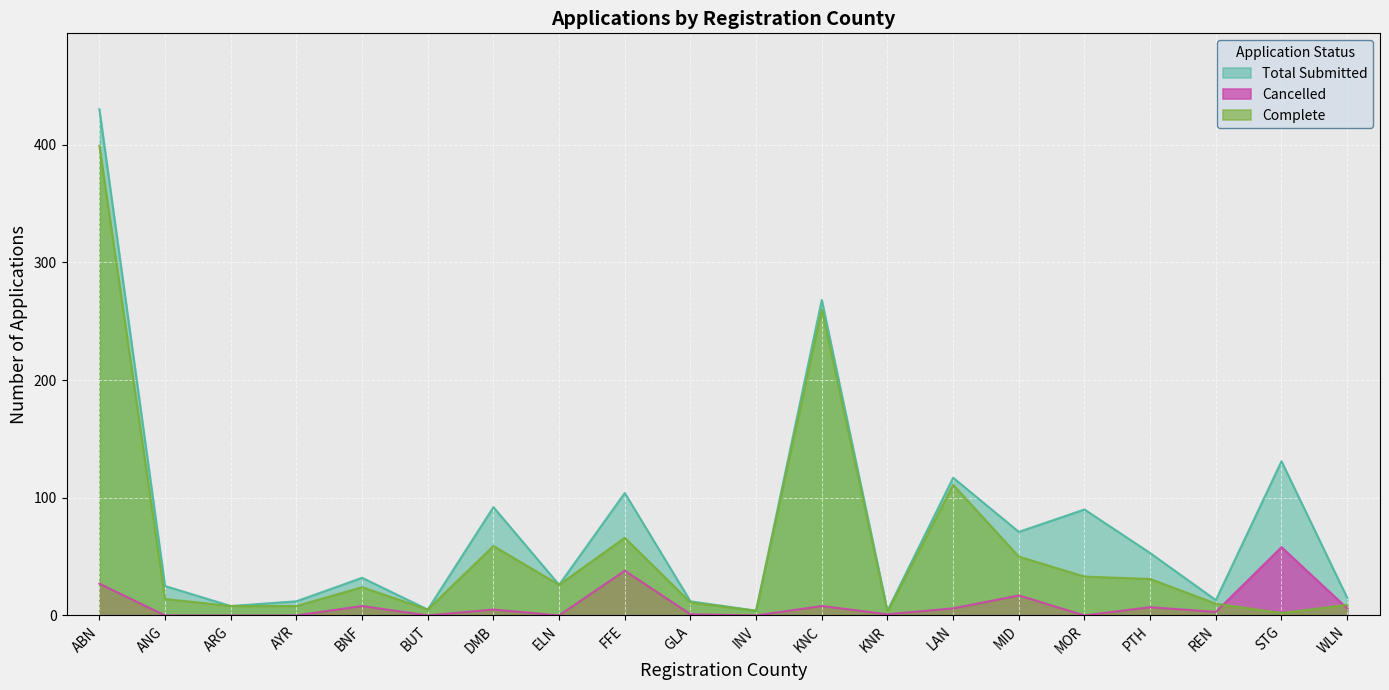

Is the value of Cancelled at DMB greater than the value of Total Submitted at MID?

No